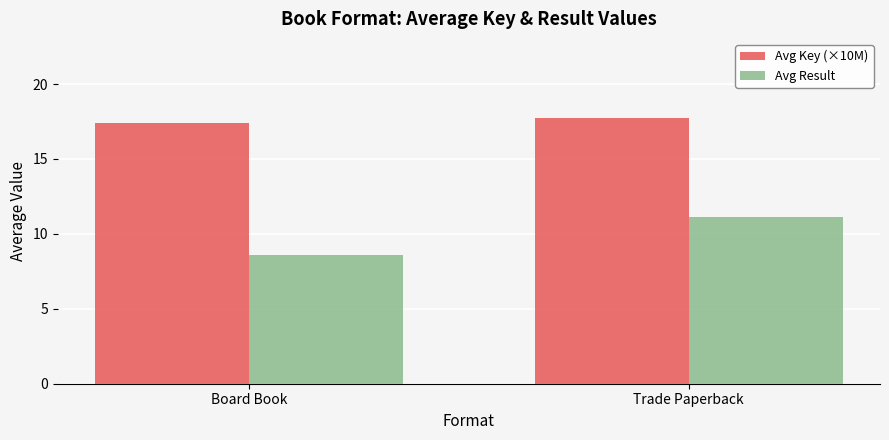

Which series has the largest total across all categories?

Avg Key (×10M)